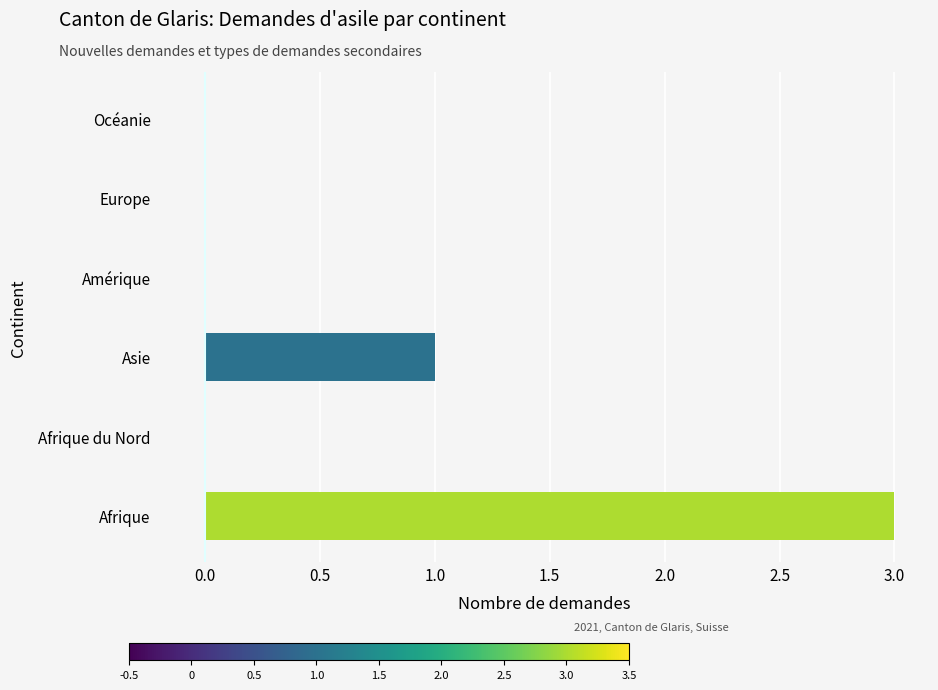

How many series are shown in this chart?

1